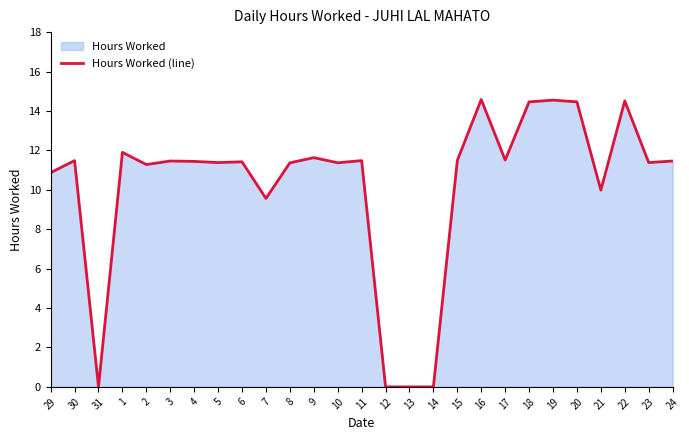

What is the average value?

10.2